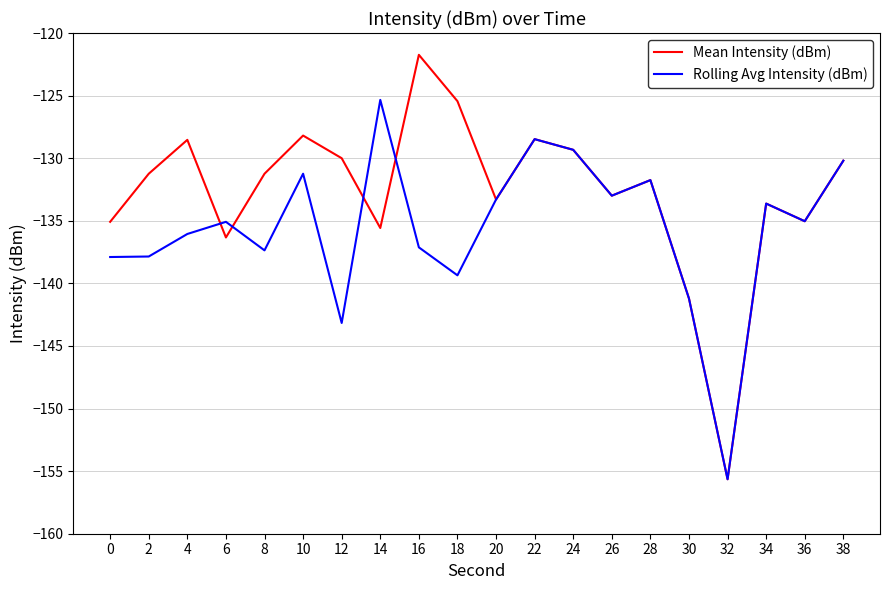

At which category is the sum across all series the highest?

22